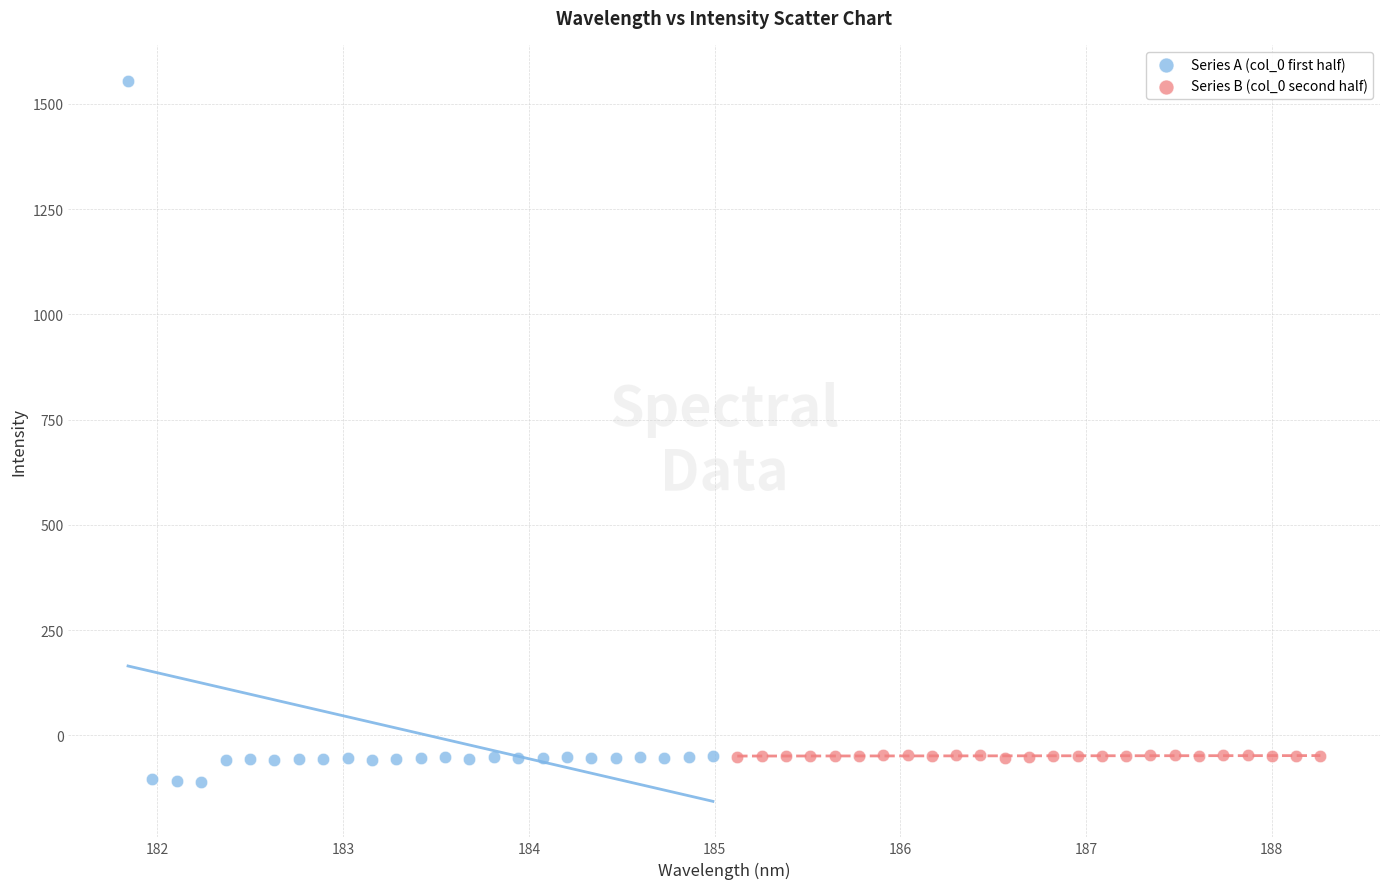

Which series has the widest spread of Y values?

Series A (col_0 first half)